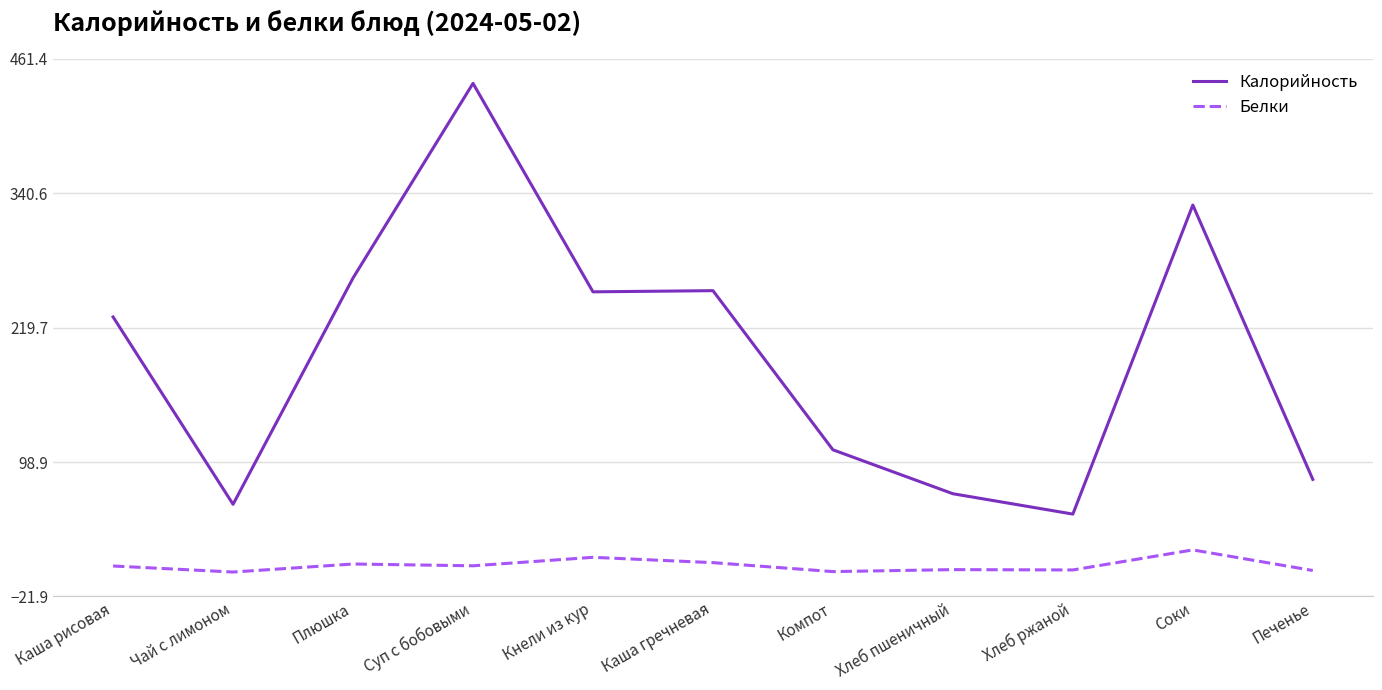

What is the difference between the Калорийность values at Суп с бобовыми and Каша рисовая?

210.0